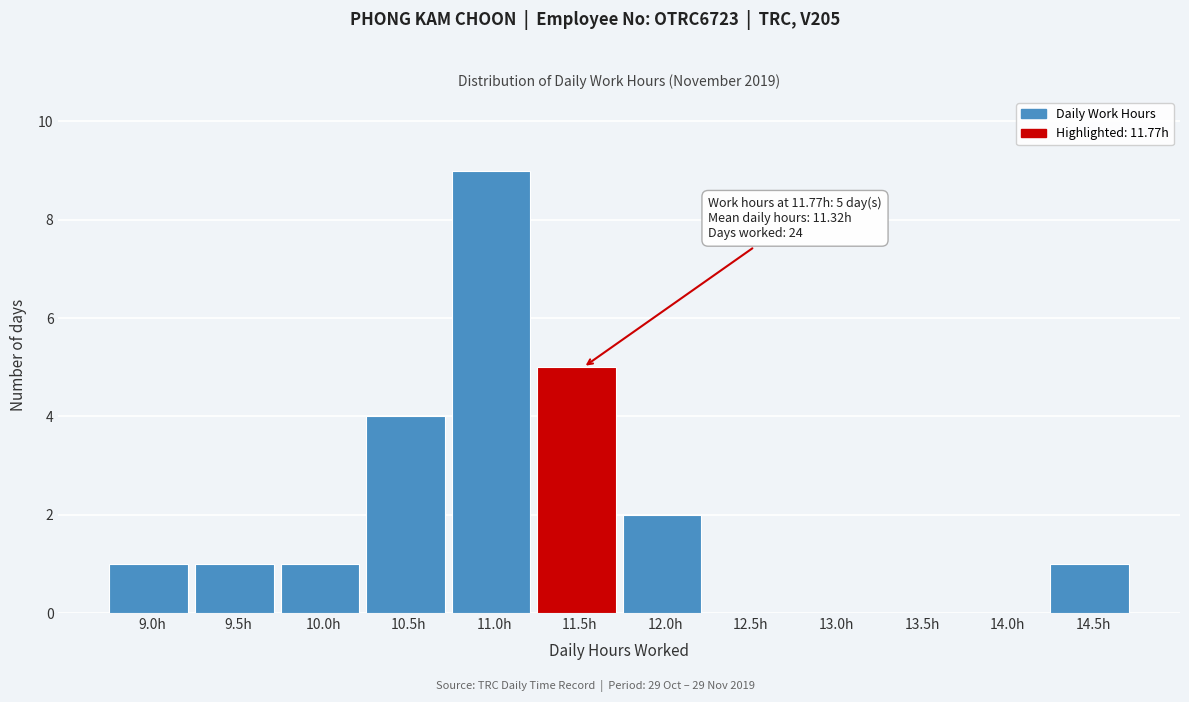

Reading left to right, transcribe all the data shown in this chart.

9.0h=1	9.5h=1	10.0h=1	10.5h=4	11.0h=9	11.5h=5	12.0h=2	12.5h=0	13.0h=0	13.5h=0	14.0h=0	14.5h=1